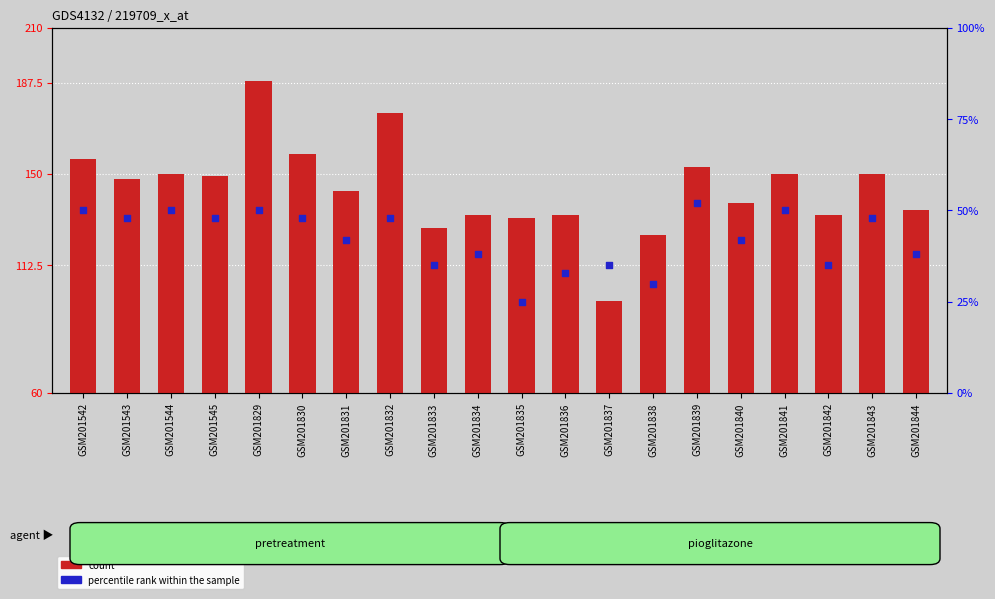

What are all the series names shown in the legend?

count, percentile rank within the sample